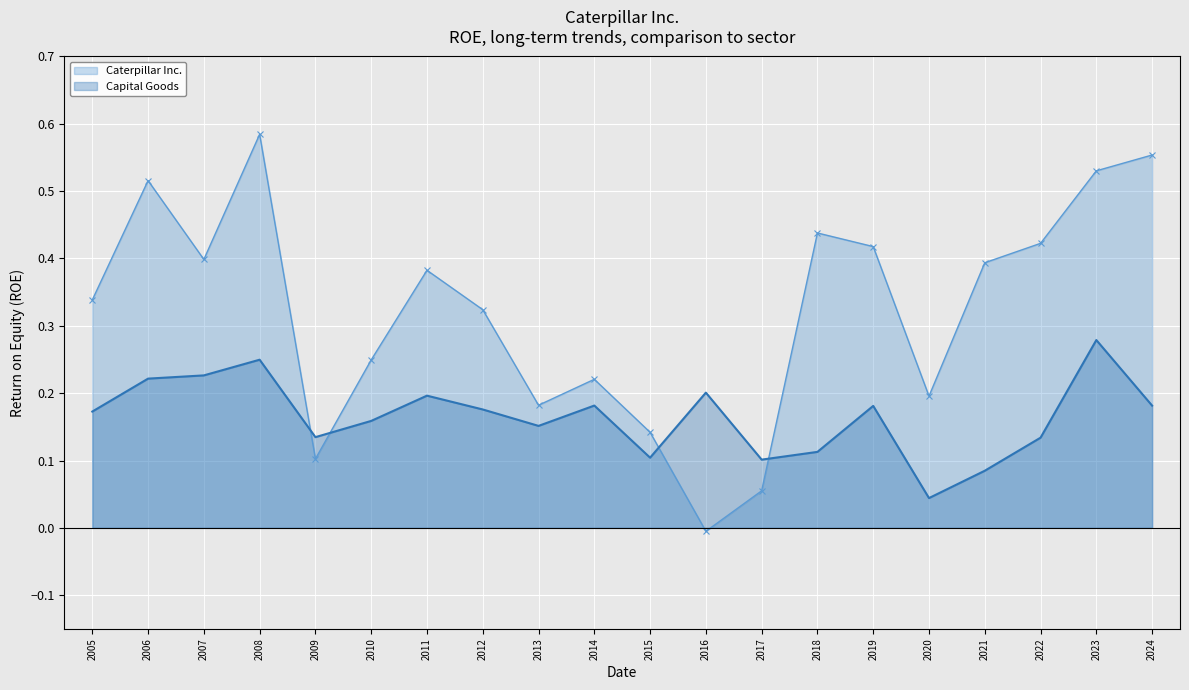

Where do Caterpillar Inc. and Capital Goods first cross each other?

2008 and 2009